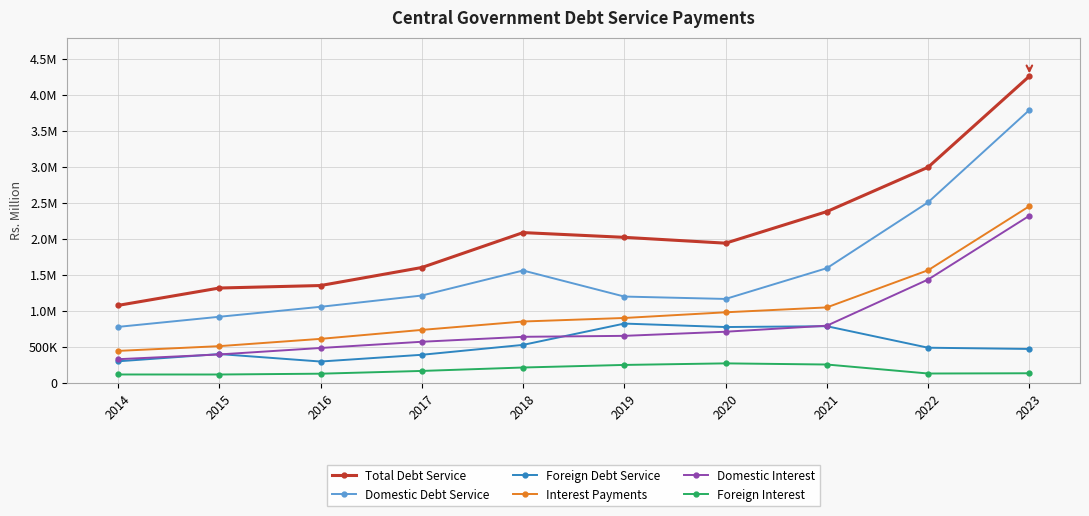

What is the highest value of the Foreign Debt Service series?

823396